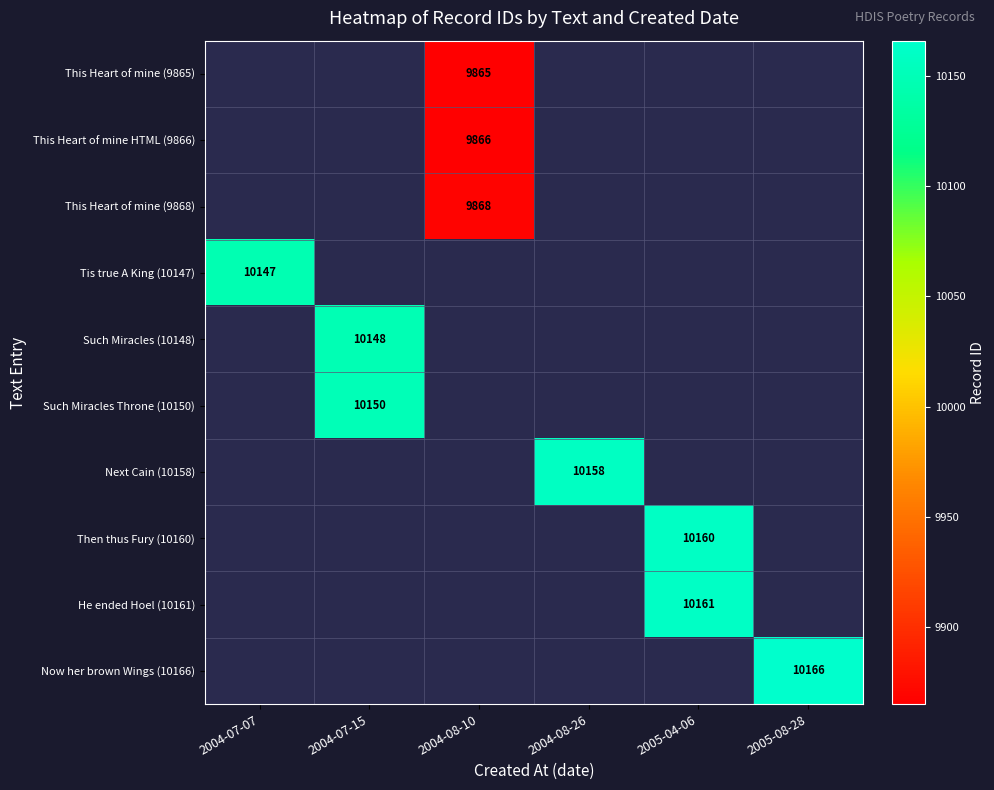

The value of He ended Hoel (10161) at 2005-04-06 is 10161. True or false?

True